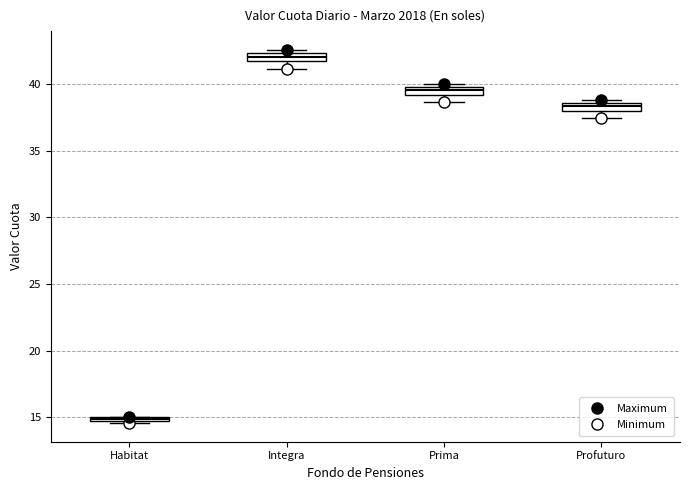

Which box has the highest median line?

Integra